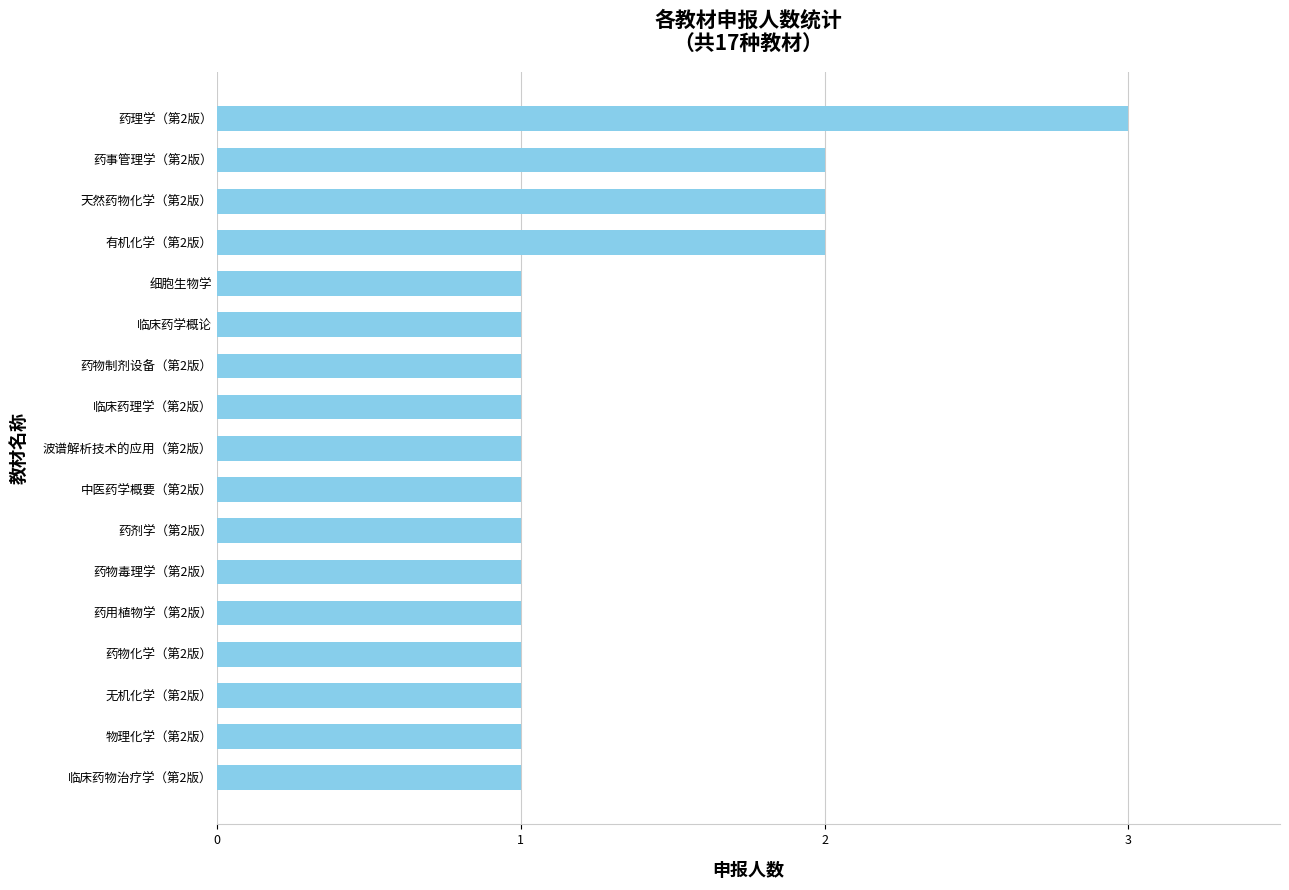

What is the greatest value displayed?

3